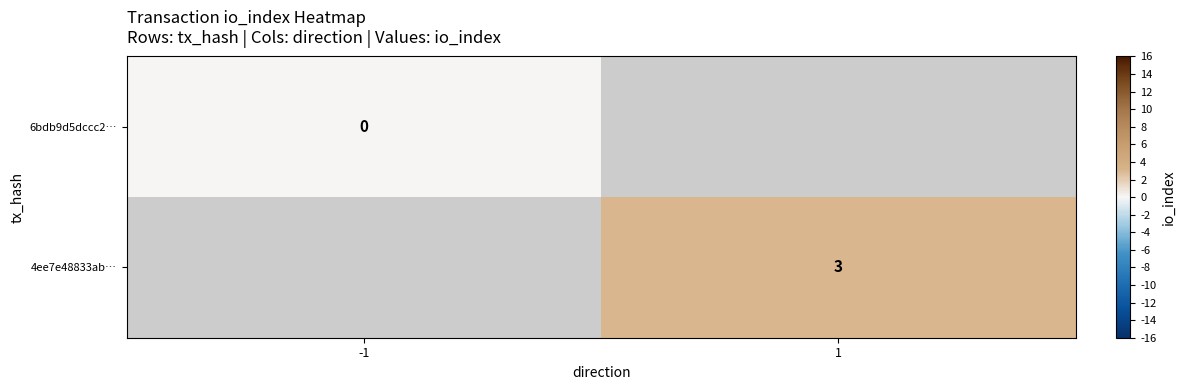

At how many categories does at least one series exceed 1?

1